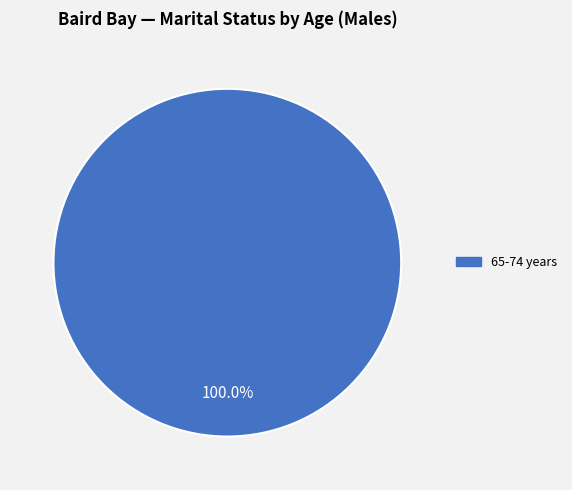

Does any single category account for the majority?

Yes